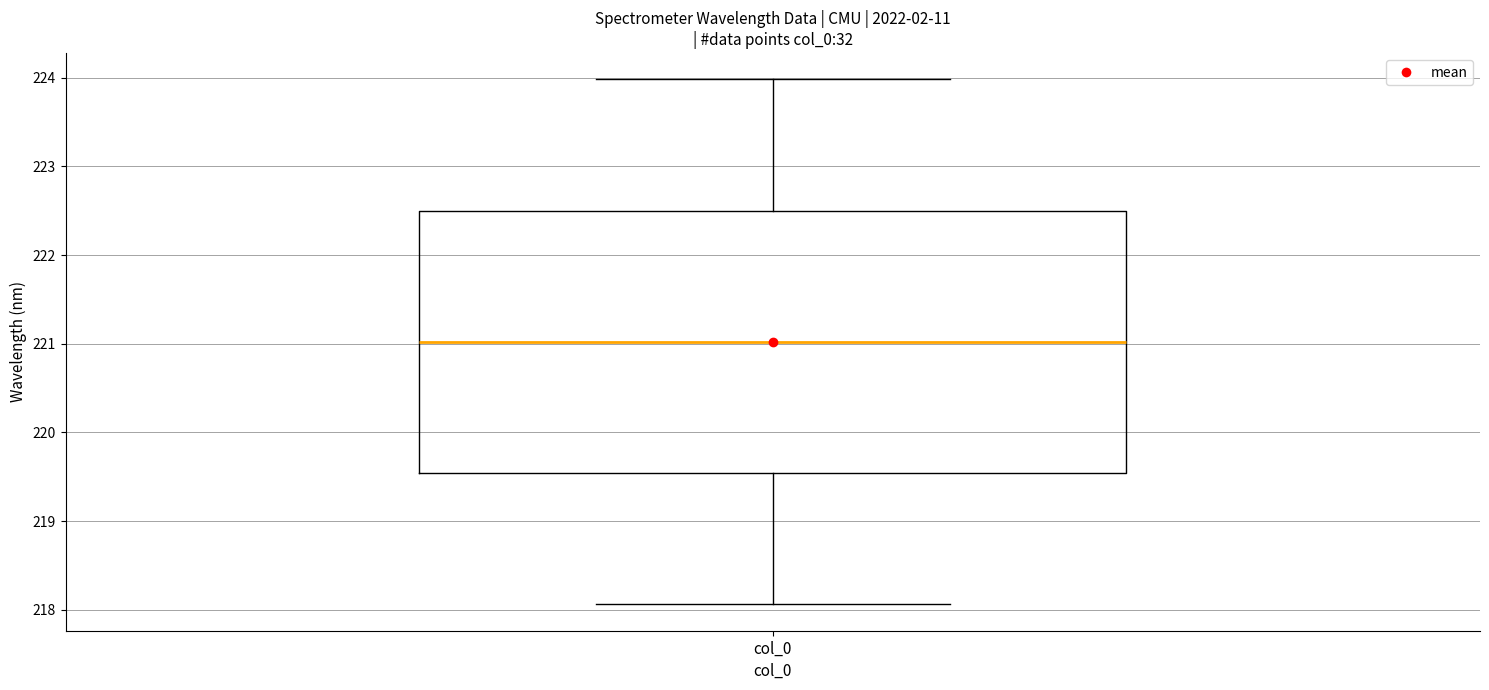

Where is the upper edge of the box for col_0 on the y-axis? The values are not printed on the chart, so give them approximately, as read against the axis.

222.5